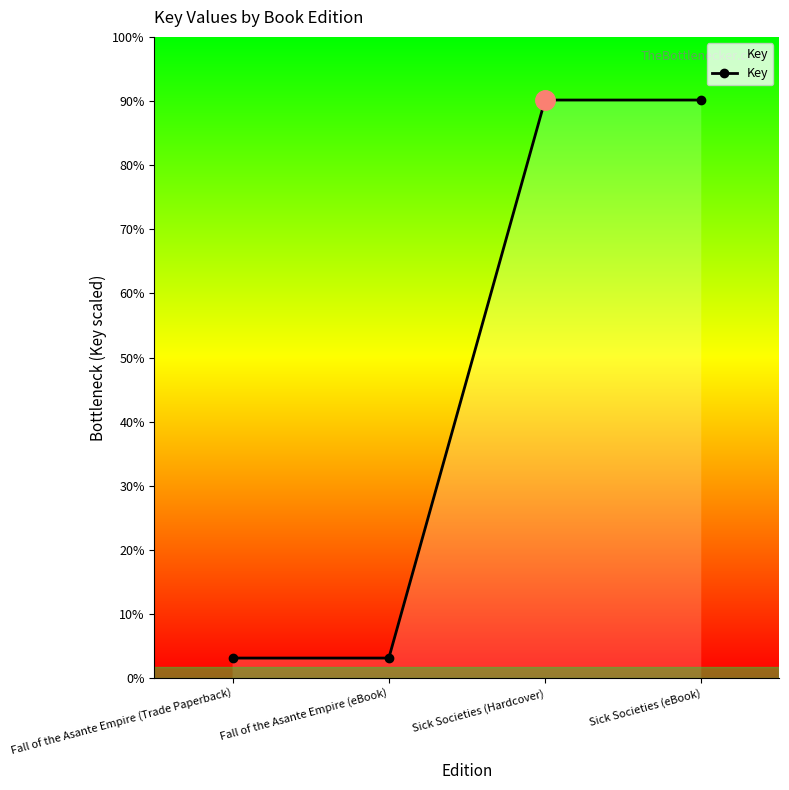

List the labels in order of value, largest first.

Sick Societies (Hardcover), Sick Societies (eBook), Fall of the Asante Empire (Trade Paperback), Fall of the Asante Empire (eBook)